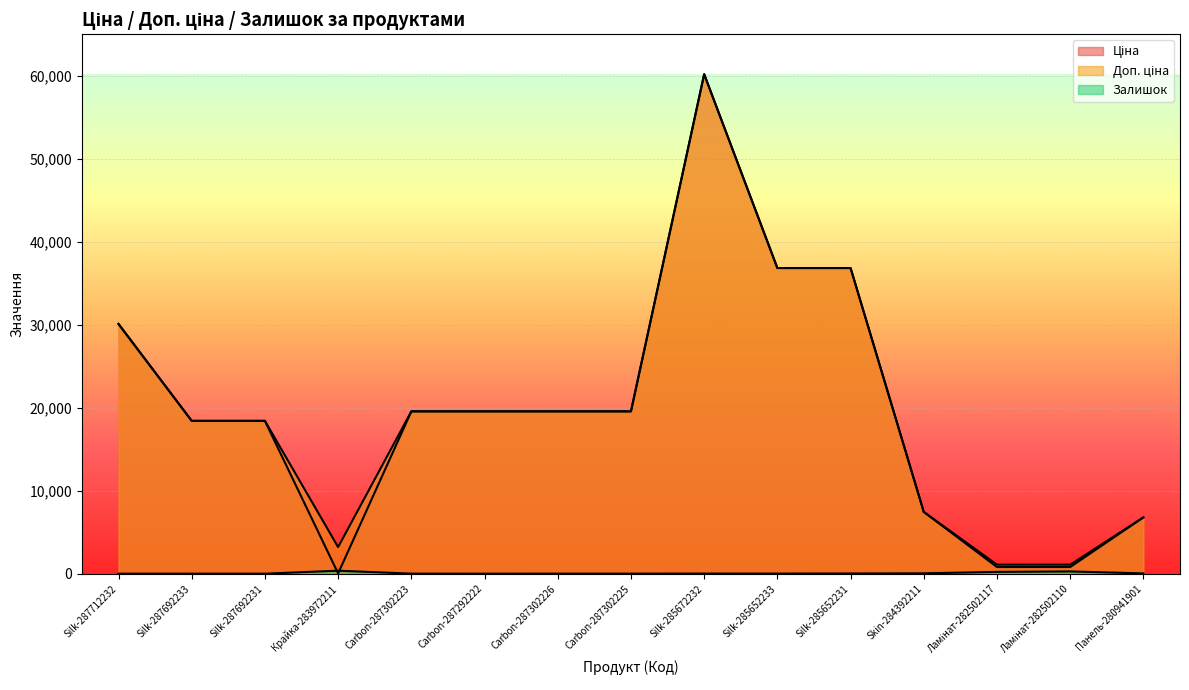

True or false: Доп. ціна and Залишок cross at least once.

False